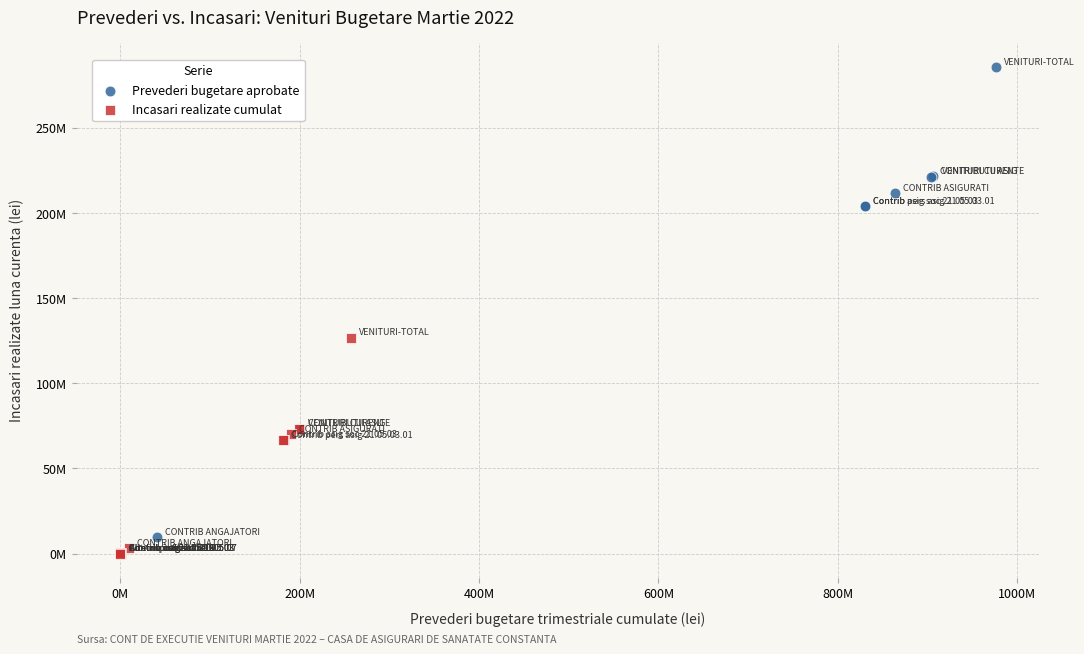

Which series reaches the maximum Y coordinate?

Prevederi bugetare aprobate